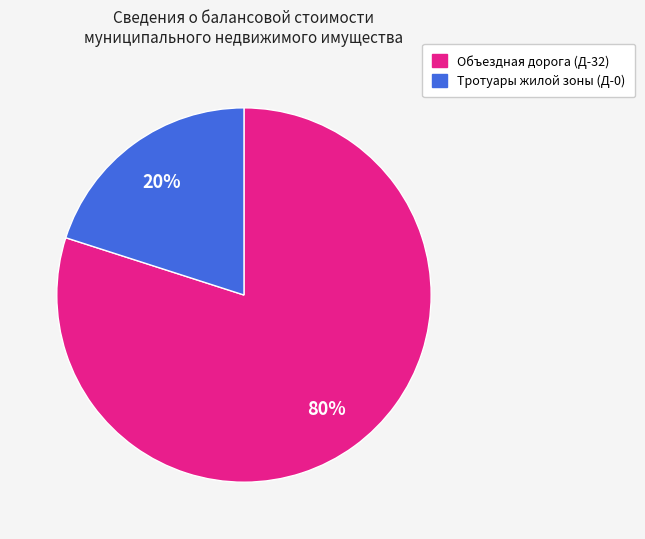

Which has a higher value, Тротуары жилой зоны (Д-0) or Объездная дорога (Д-32)?

Объездная дорога (Д-32)